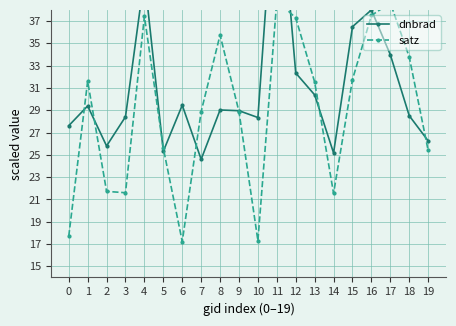

What is the difference between the dnbrad values at 14 and 17?

8.8